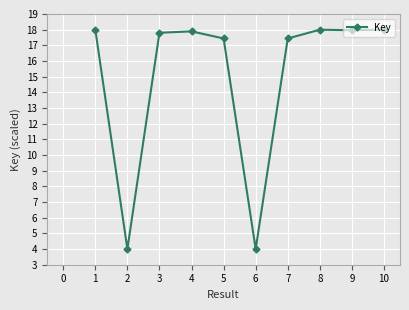

What is the minimum value shown in the chart?

4.0